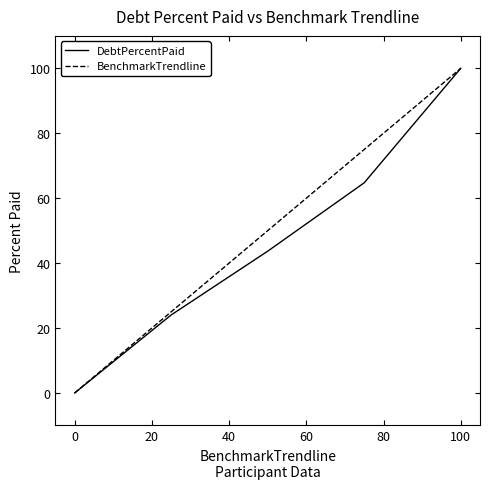

What is the greatest value displayed?

100.0